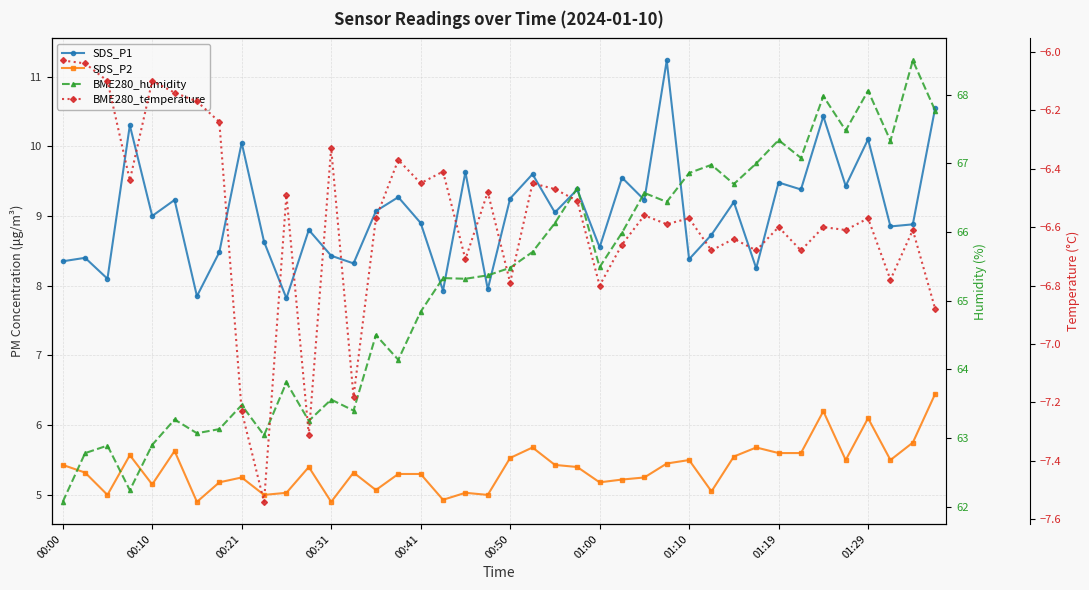

How many values in the SDS_P1 series exceed 9?

20